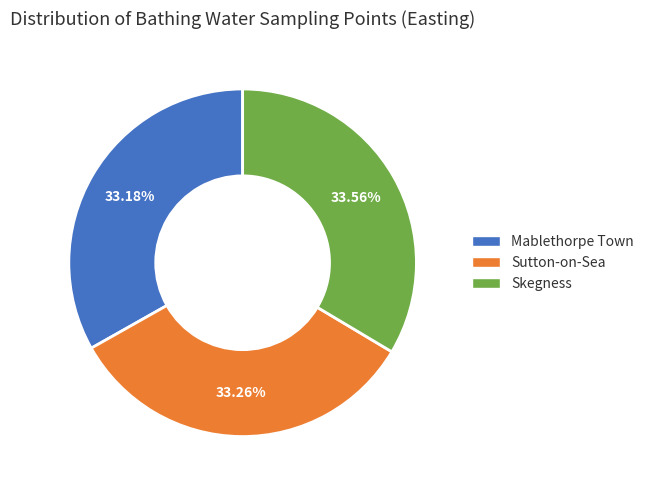

What is the ratio of the value at Skegness to the value at Mablethorpe Town?

1.0